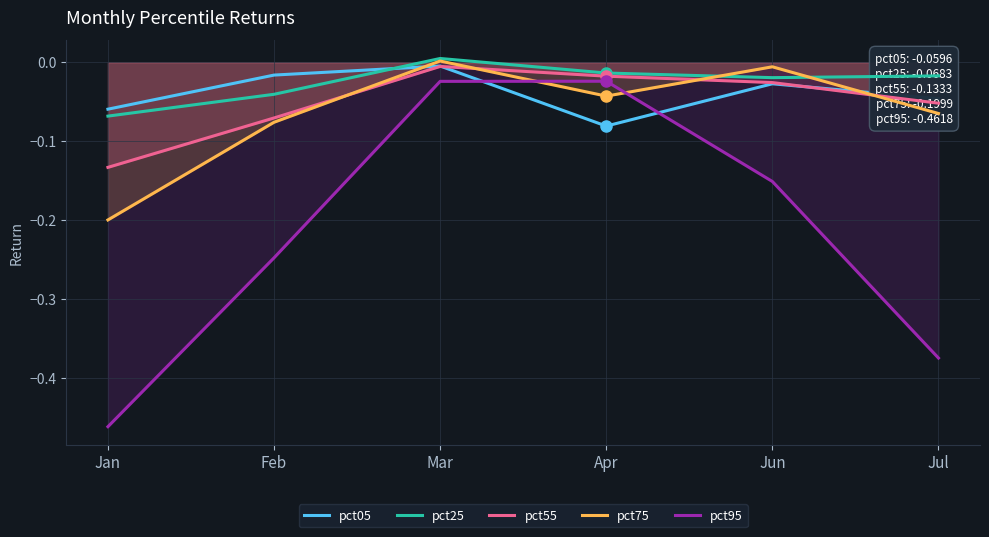

What is the spread (max minus min) of values at Jul?

0.4